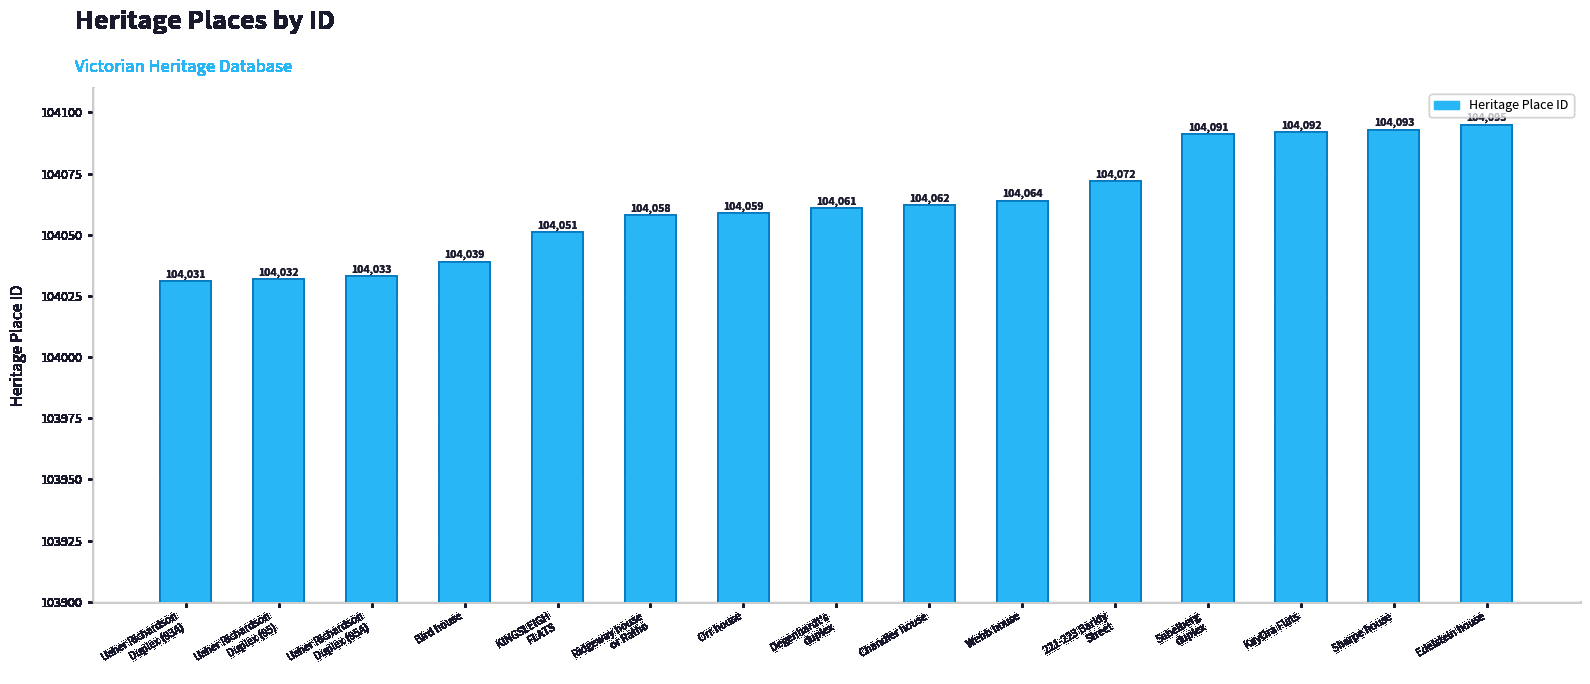

List the labels in order of value, largest first.

Edelstein house, Sharpe house, KayOra Flats, Sabelberg
duplex, 221-223 Barkly
Street, Webb house, Chandler house, Degenhardt's
duplex, Orr house, Ridgeway house
or Ratho, KINGSLEIGH
FLATS, Bird house, Usher Richardson
Duplex (95A), Usher Richardson
Duplex (95), Usher Richardson
Duplex (93A)